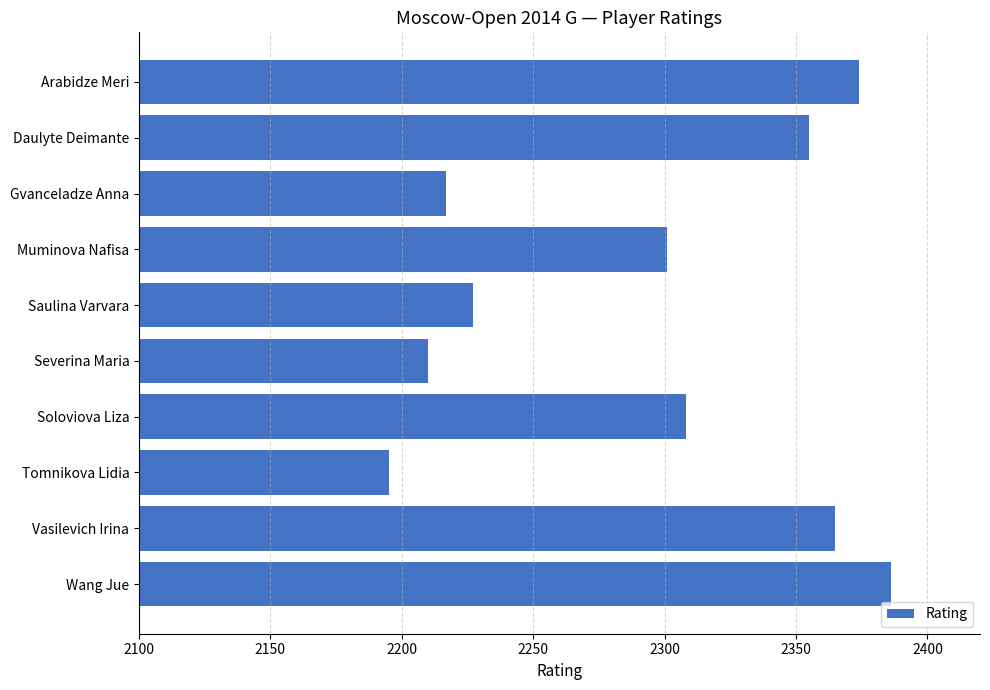

Where is the data nearest to the value 2290?

Muminova Nafisa